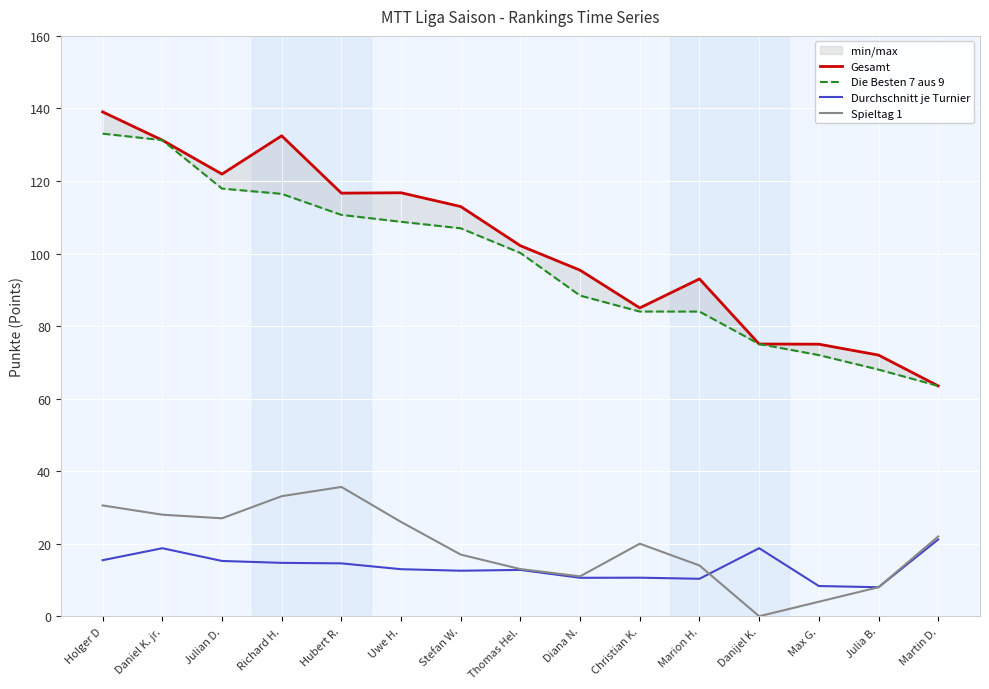

How many lines are shown in the chart?

4